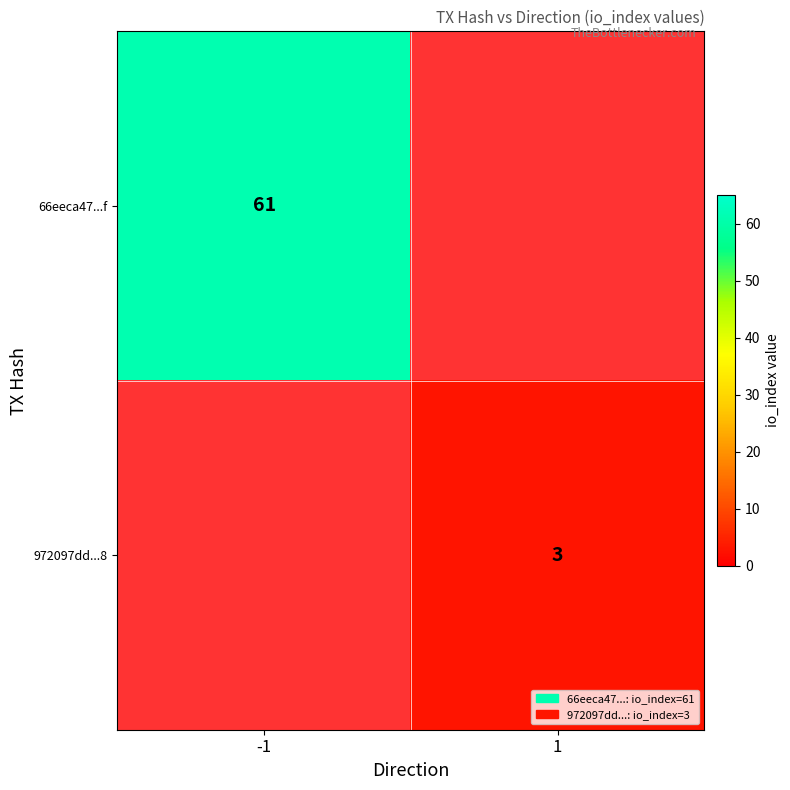

What is the maximum value for 972097dd...8?

3